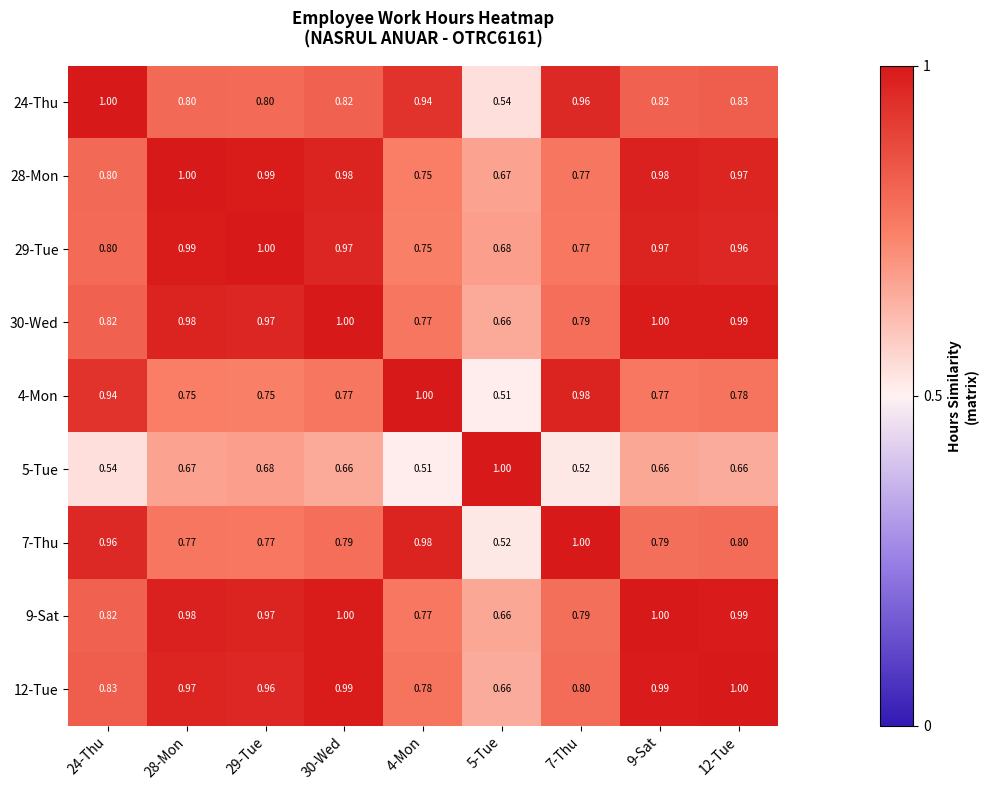

What is the smallest value displayed?

0.5